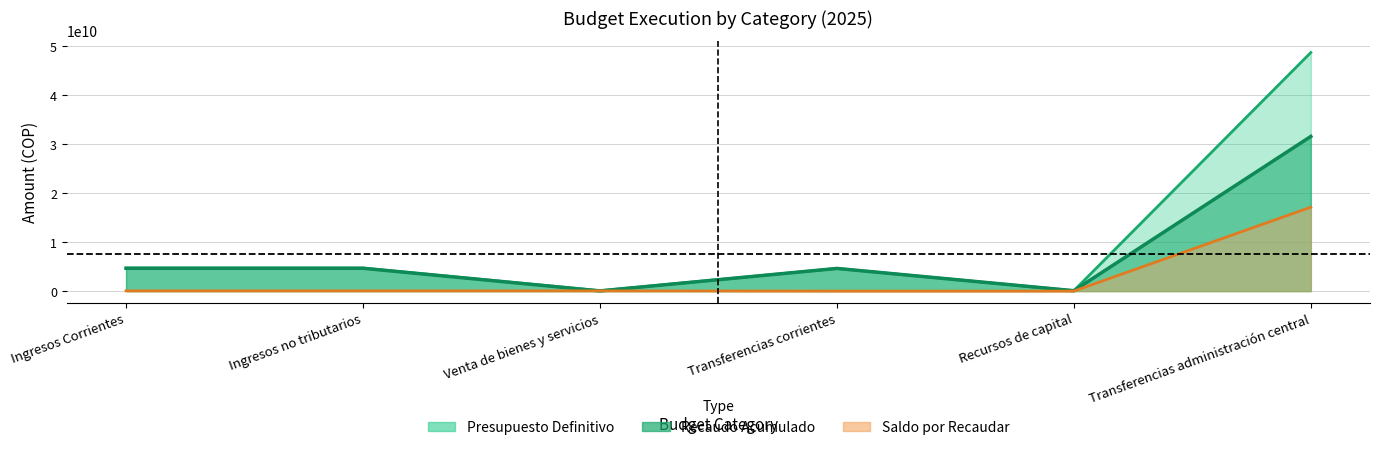

Rank the series at Ingresos Corrientes from lowest to highest value.

Saldo por Recaudar, Recaudo Acumulado, Presupuesto Definitivo